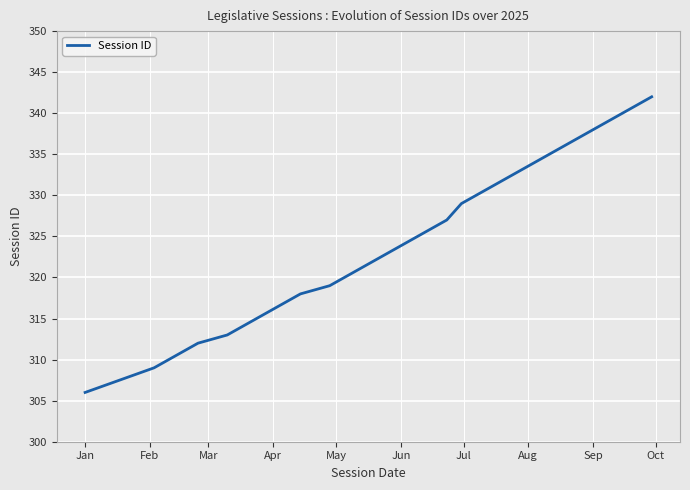

What is the smallest value displayed?

306